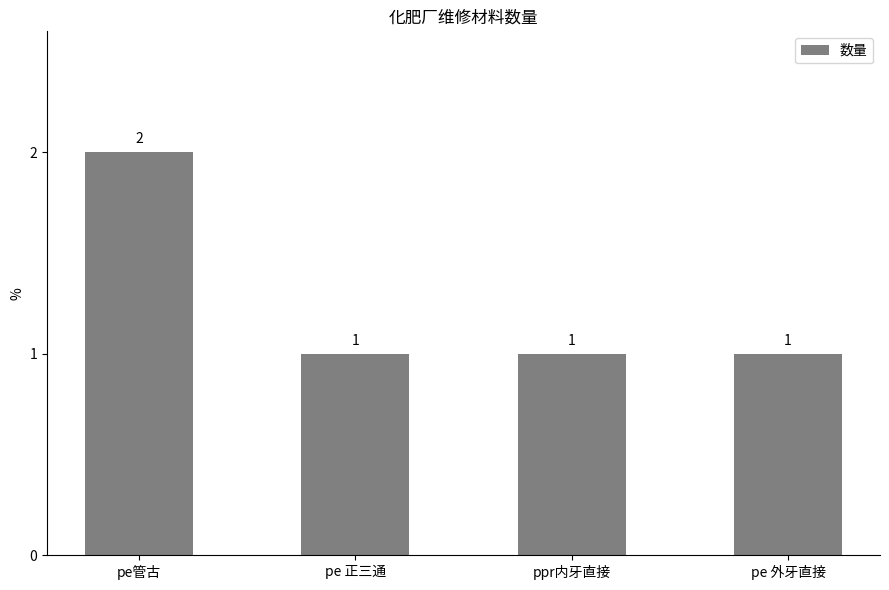

What is the minimum value shown in the chart?

1